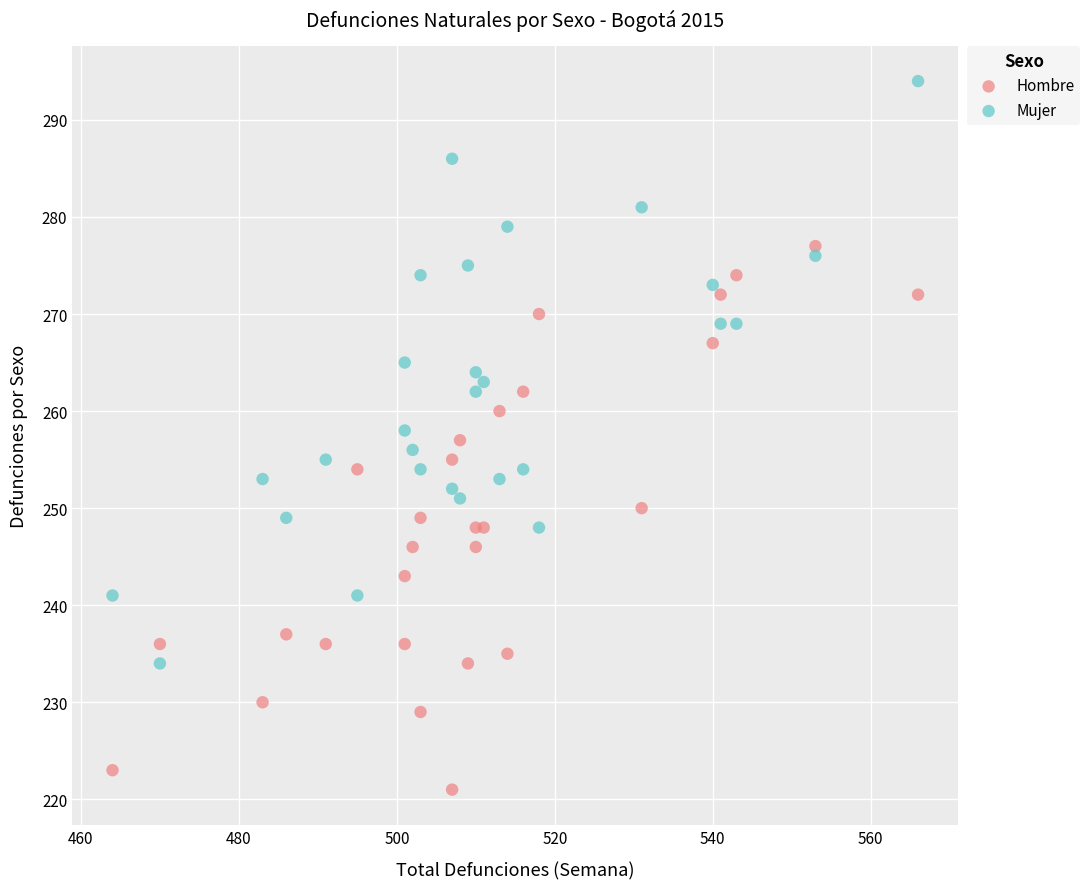

Which series reaches the minimum Y coordinate?

Hombre